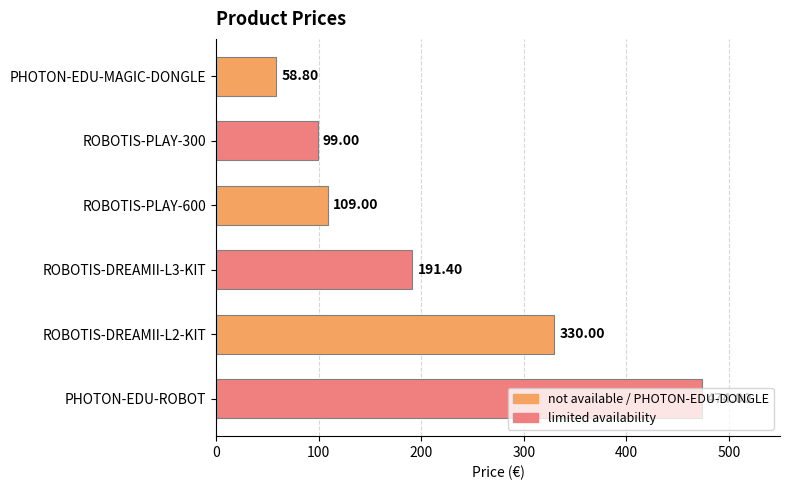

What is the change in value from ROBOTIS-DREAMII-L3-KIT to PHOTON-EDU-ROBOT?

+282.6